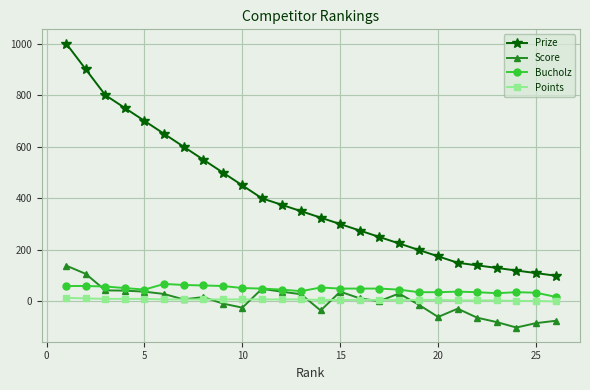

True or false: Bucholz and Prize cross at least once.

False